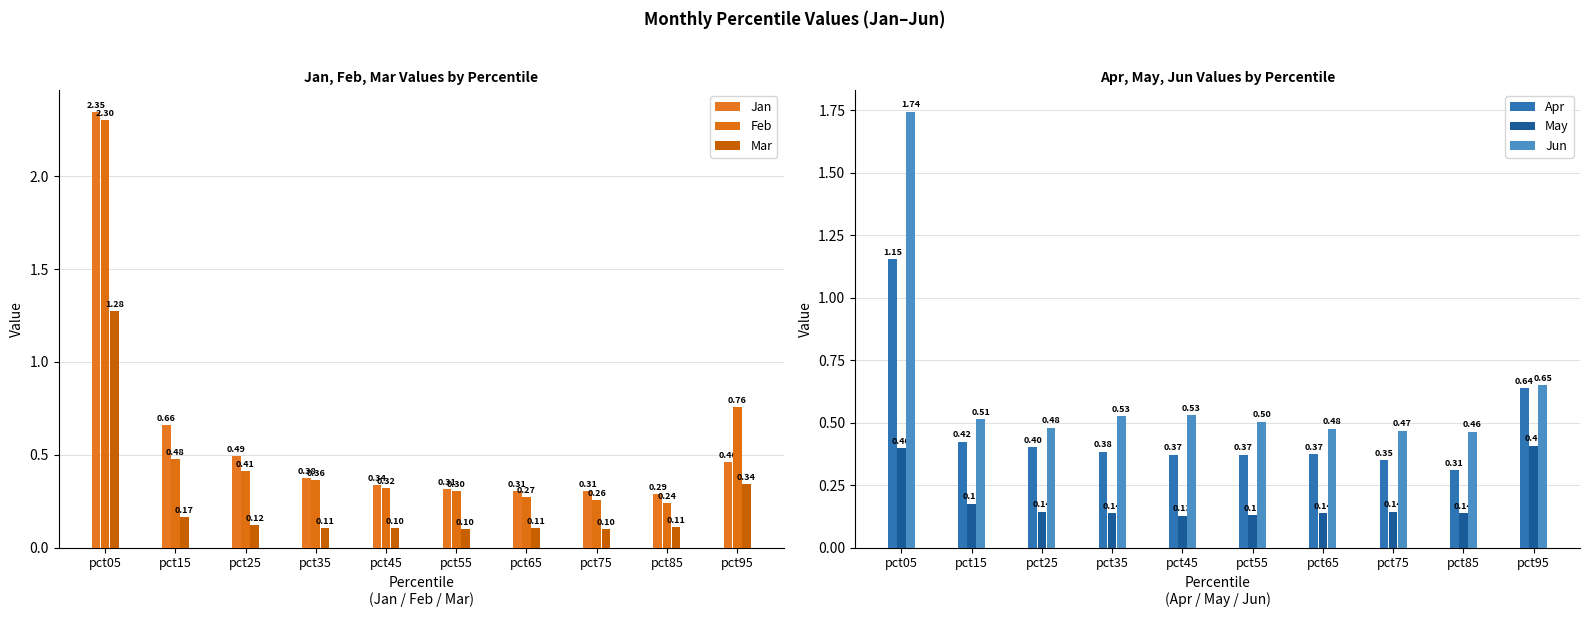

What is the value of the Jan bar at the 5th from the left?

0.3